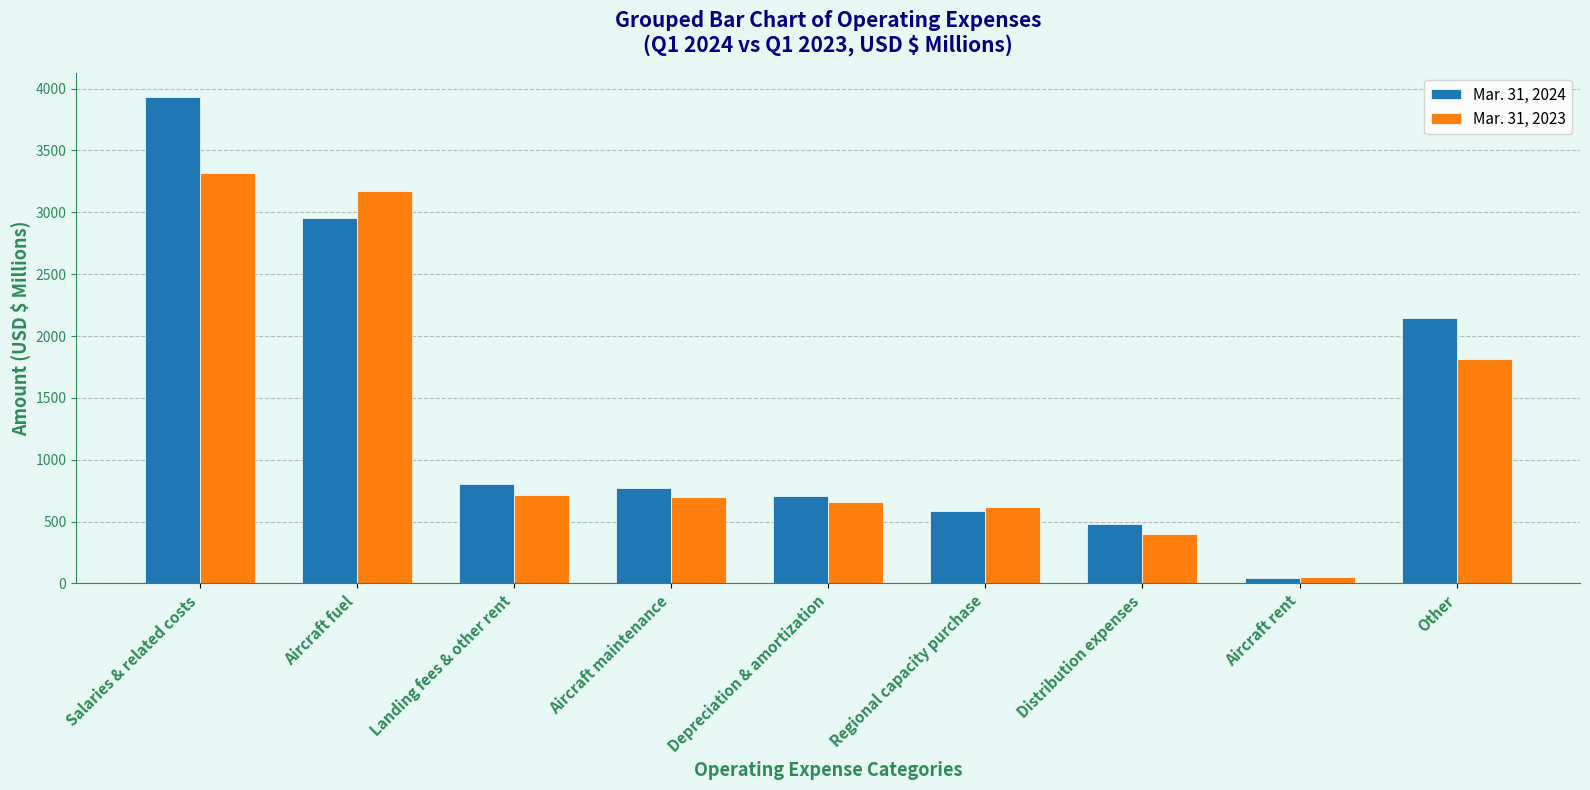

What is the sum of all Mar. 31, 2023 values?

11458